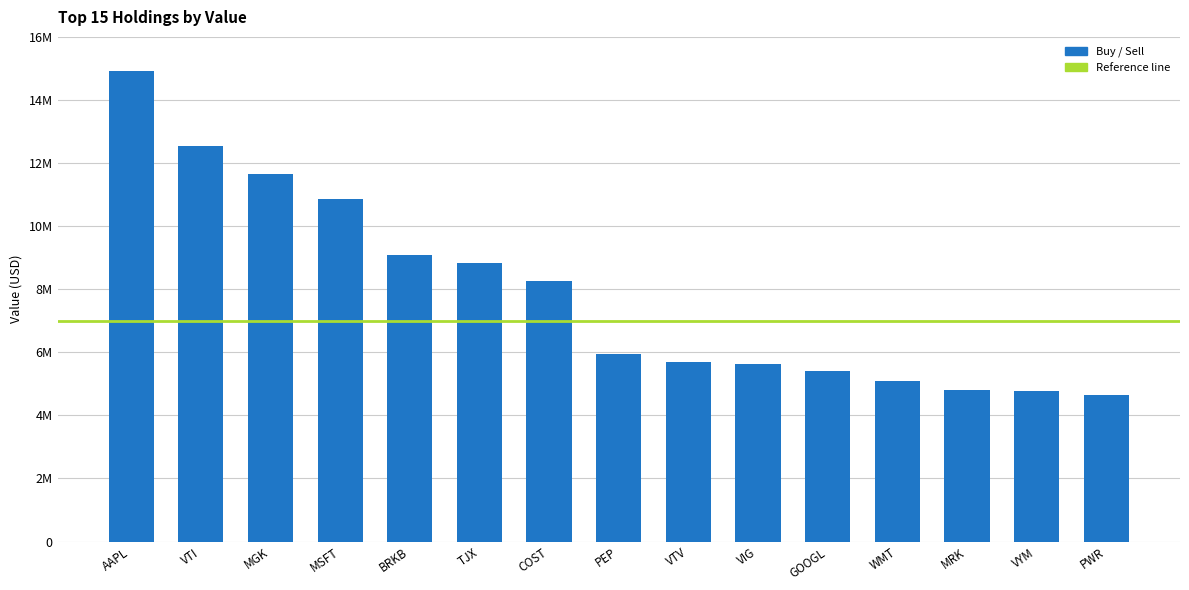

What value does the data have at PWR?

4649251